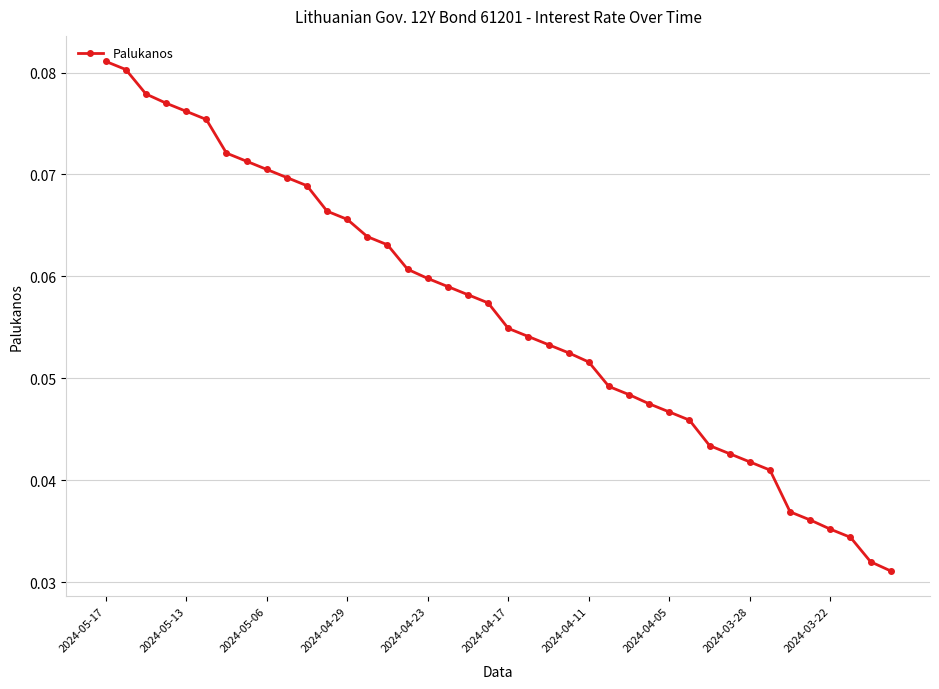

Count the number of data series in this chart.

1